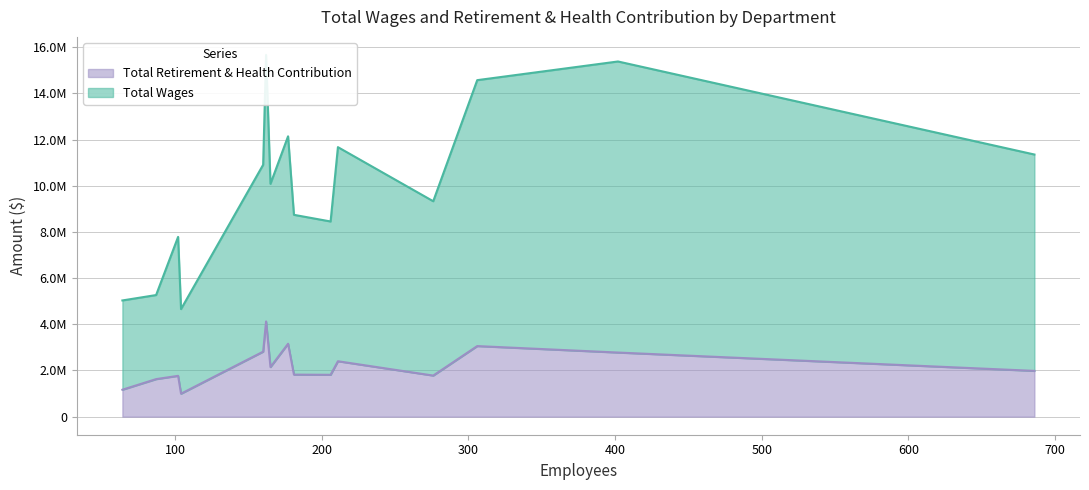

What is the difference between the second highest and second lowest values in the Total Retirement & Health Contribution series?

1990784